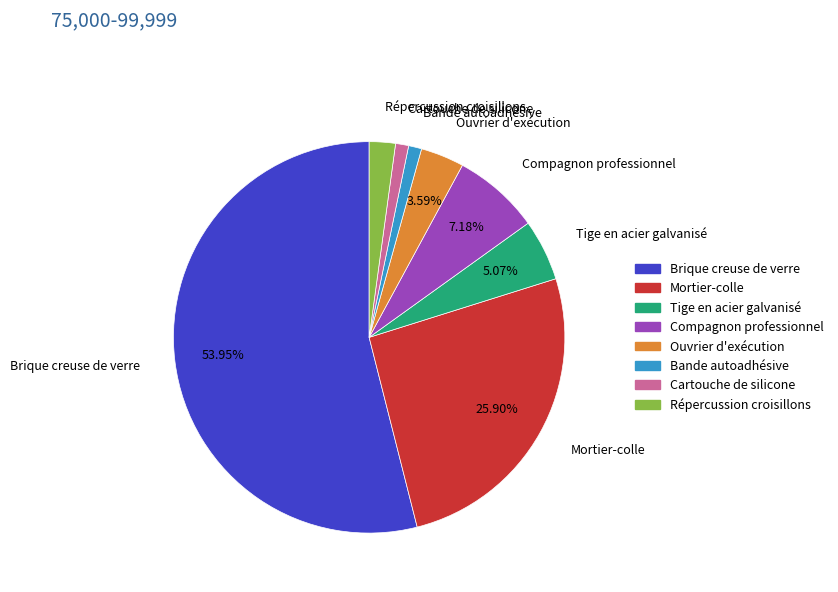

How many slices are in this pie chart?

8